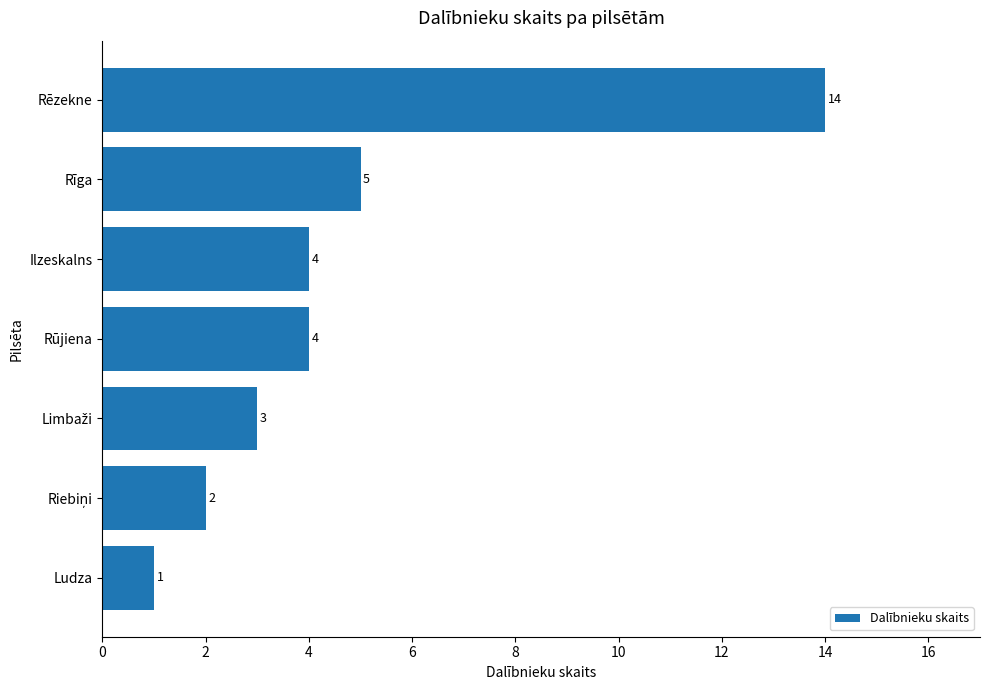

Reading top to bottom, extract all data points from this chart.

14	5	4	4	3	2	1